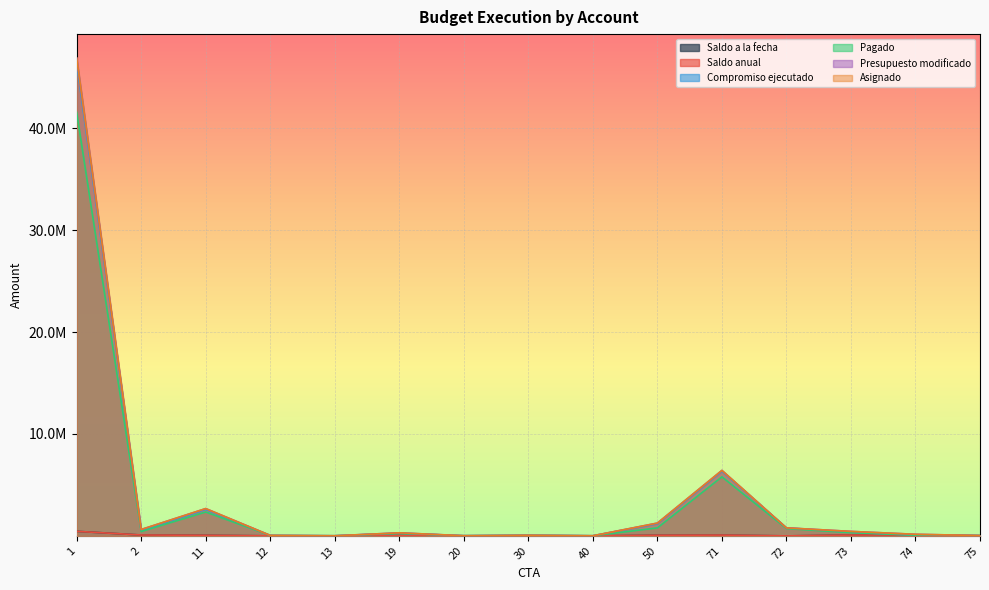

True or false: Compromiso ejecutado has more than 2 points higher than both neighbors.

True